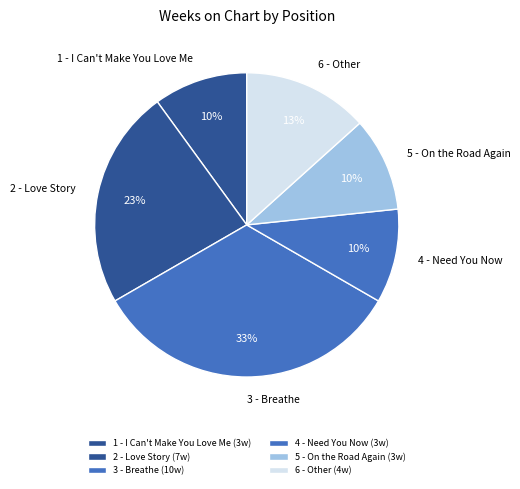

Which slice is the largest?

3 - Breathe